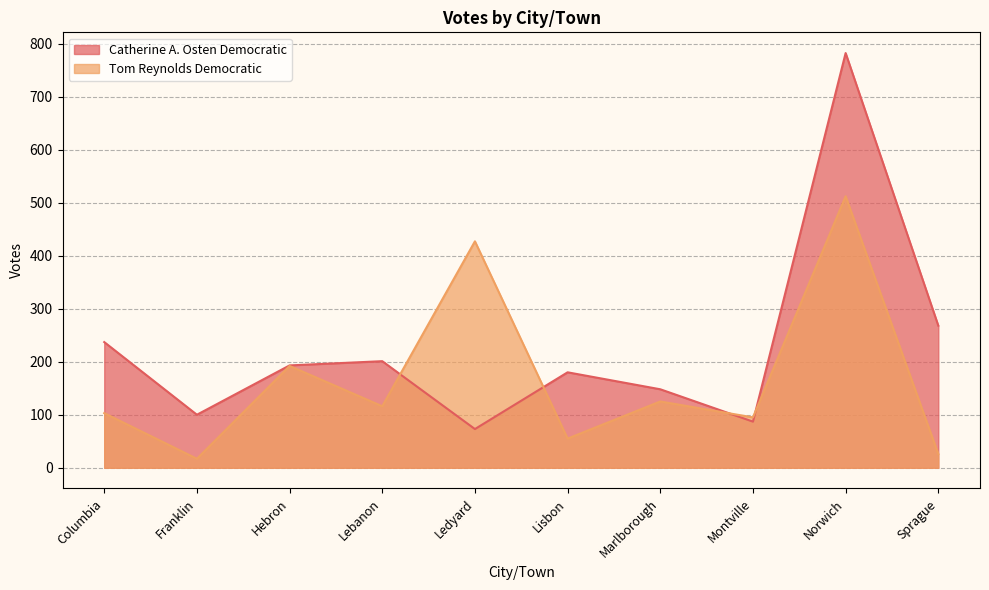

What is the minimum value shown in the chart?

17